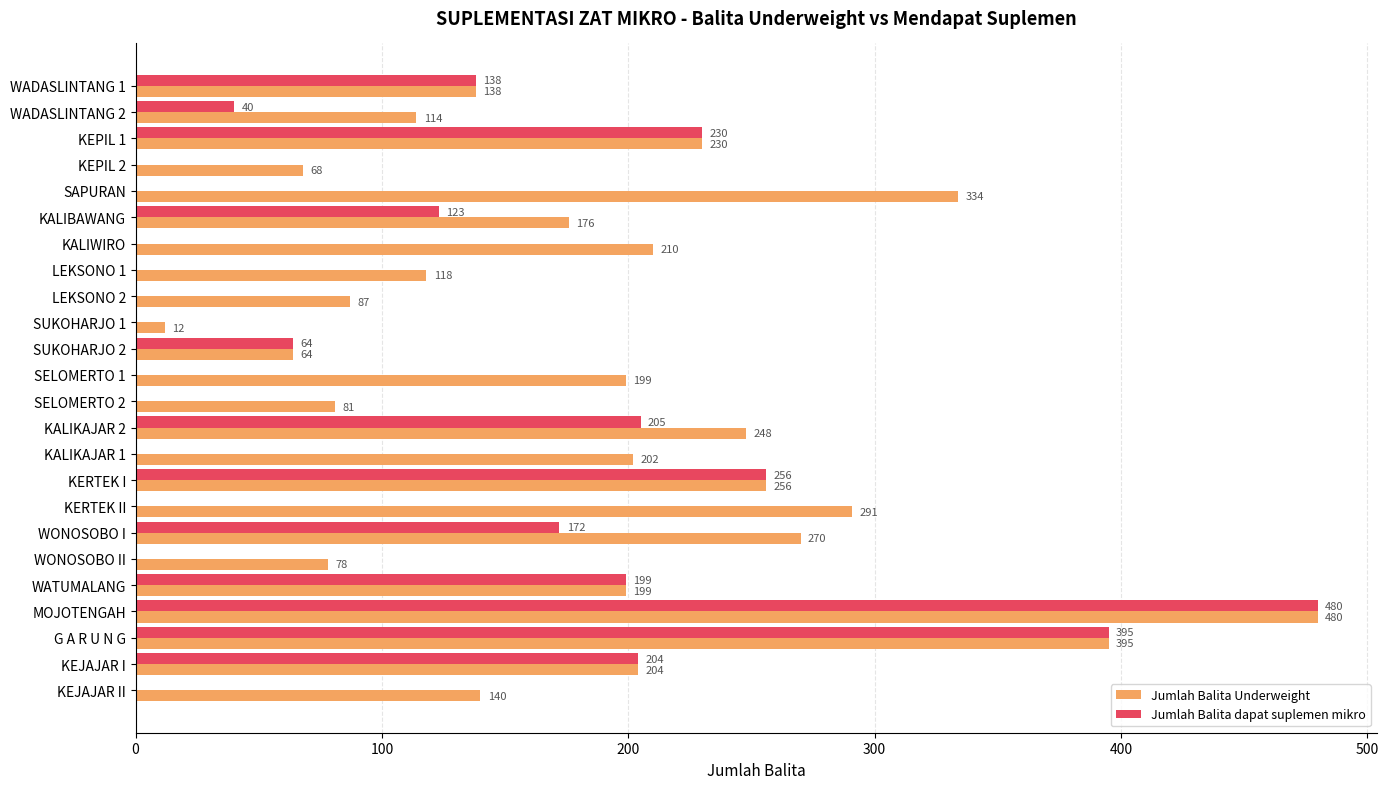

What are all the series names shown in the legend?

Jumlah Balita Underweight, Jumlah Balita dapat suplemen mikro